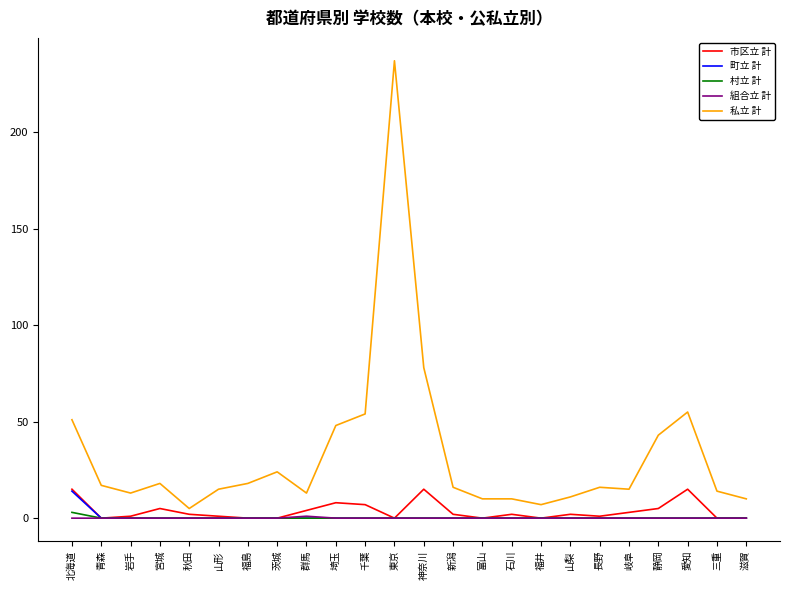

What is the total value across all series at 茨城?

24